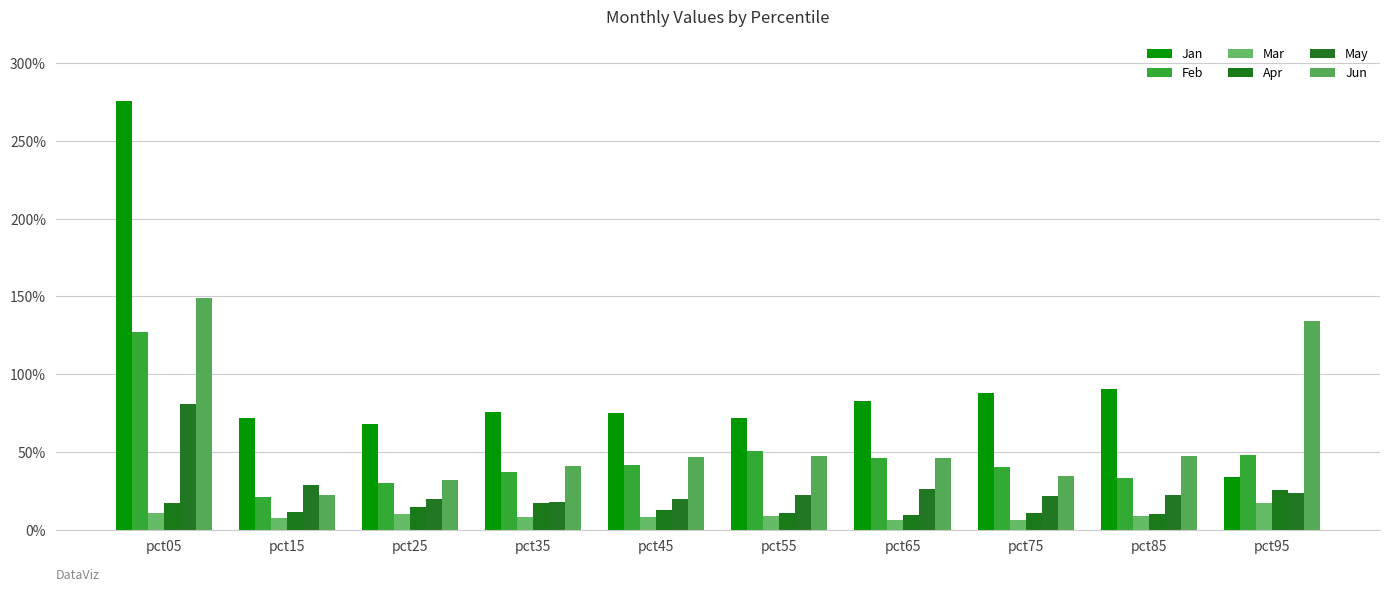

Does the chart contain stacked bars?

No